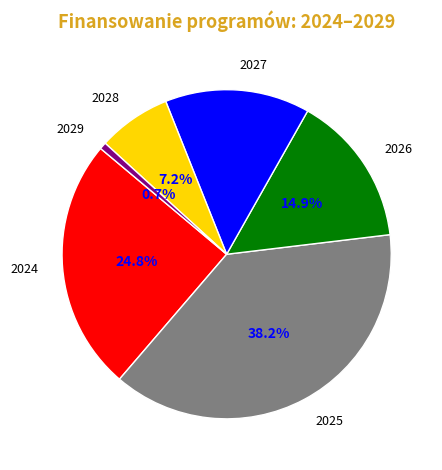

How many segments does this pie chart have?

6